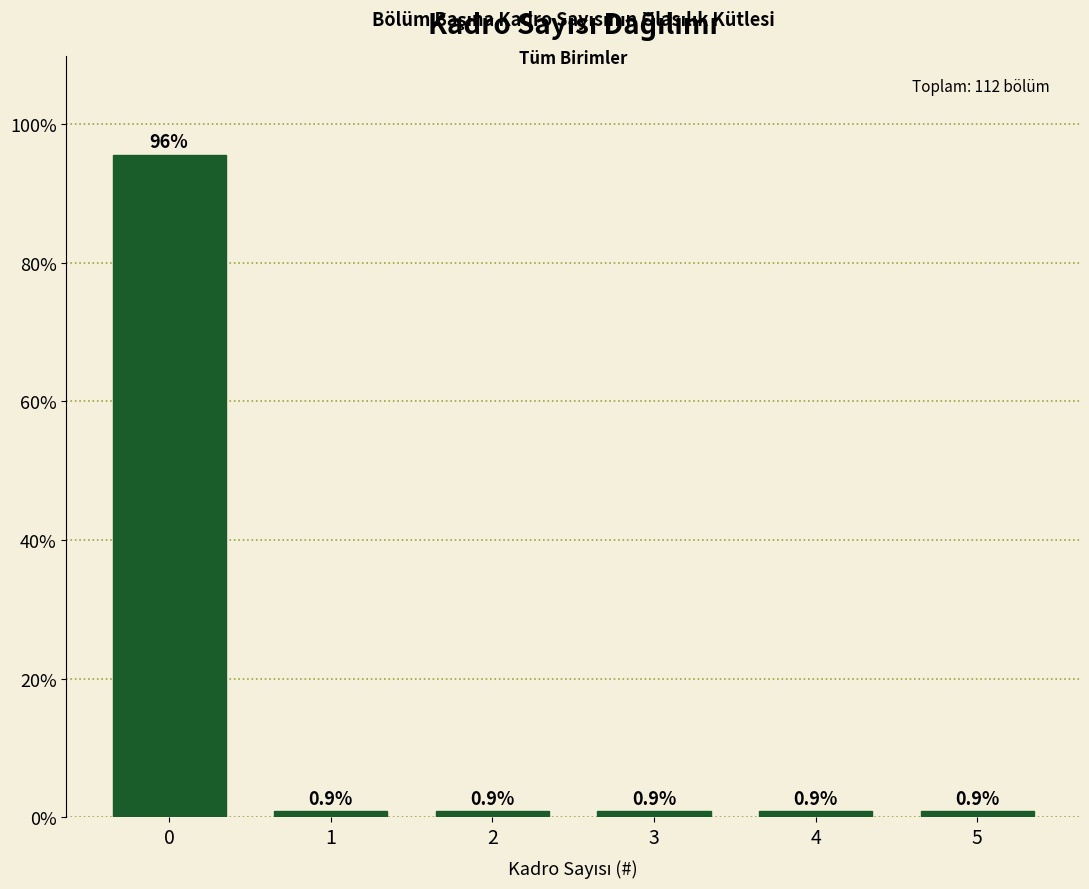

Reading left to right, transcribe all the data shown in this chart.

0=95.5	1=0.9	2=0.9	3=0.9	4=0.9	5=0.9